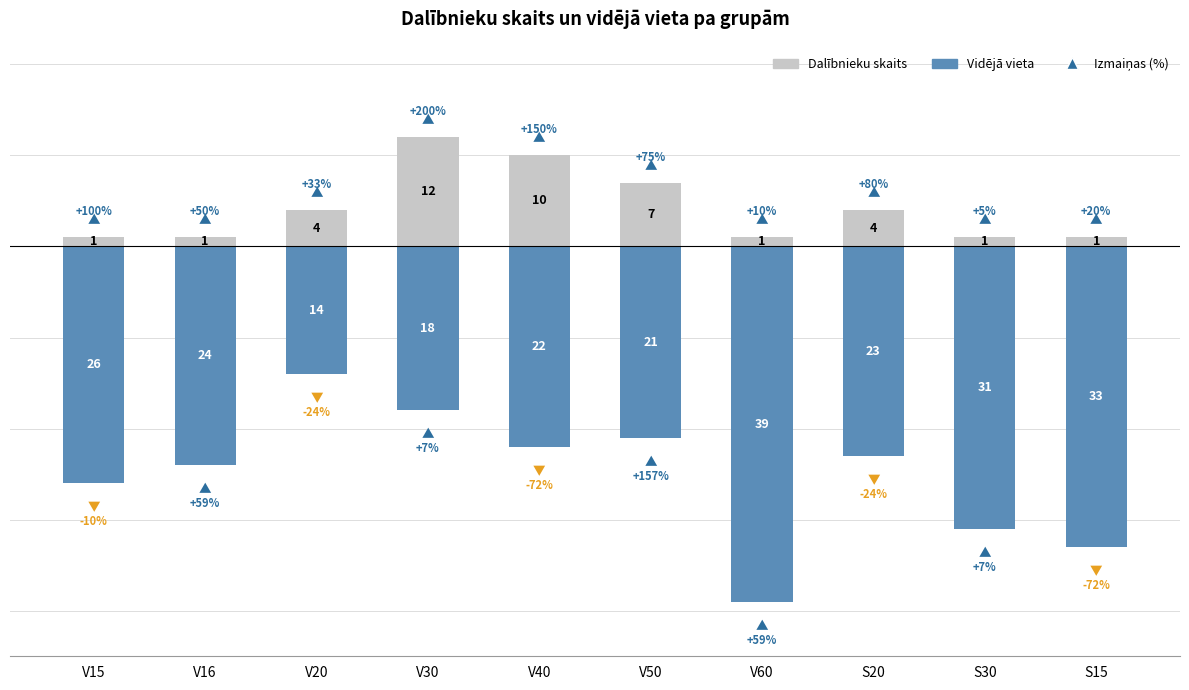

Reading right to left, what are all the values shown in this chart?

Dalībnieku skaits: S15=1	S30=1	S20=4	V60=1	V50=7	V40=10	V30=12	V20=4	V16=1	V15=1
Vidējā vieta: S15=-33	S30=-31	S20=-23	V60=-39	V50=-21	V40=-22	V30=-18	V20=-14	V16=-24	V15=-26